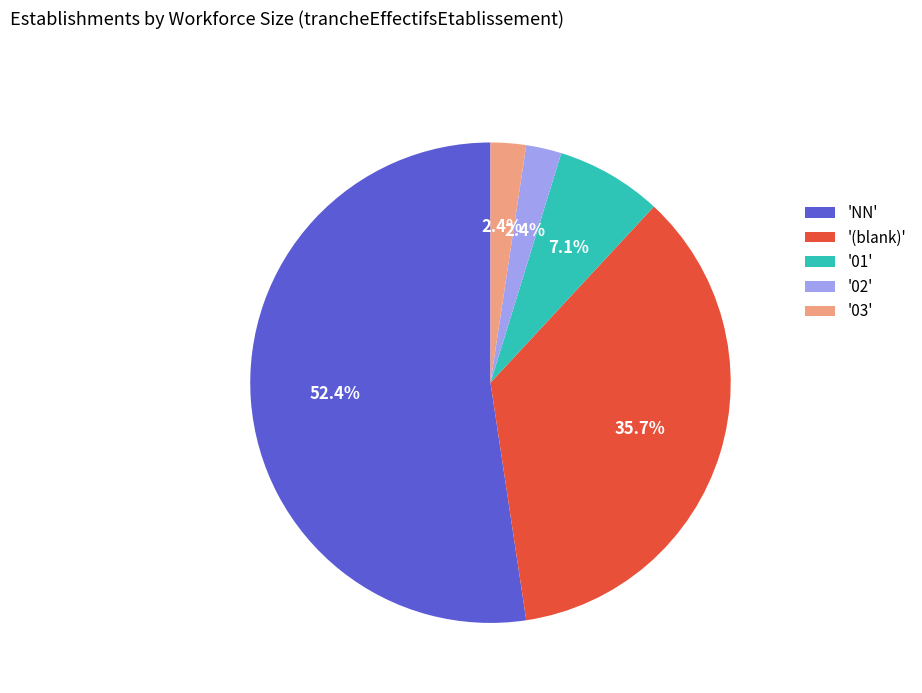

Between 'NN' and '02', which is larger?

'NN'